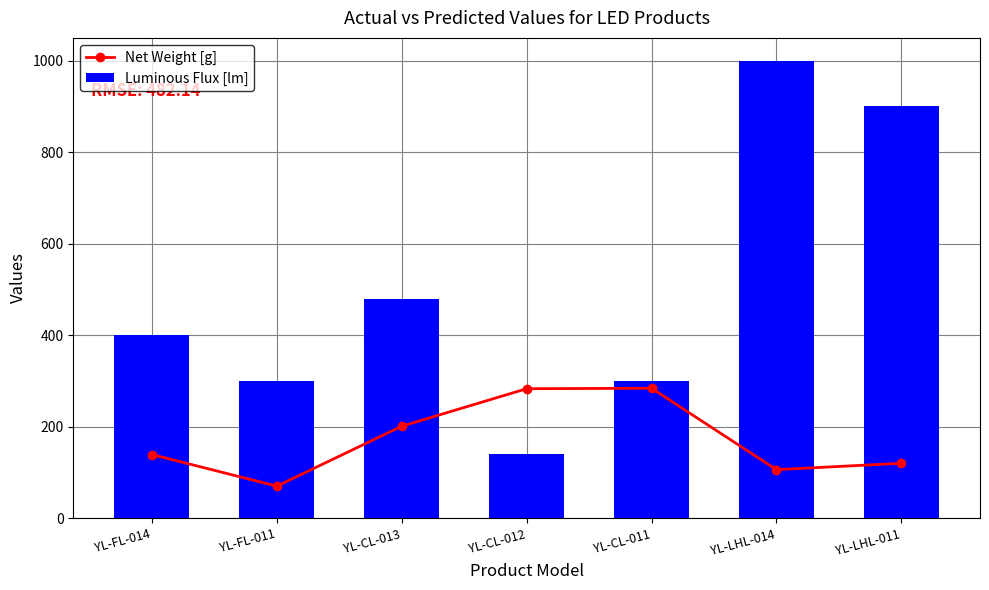

Reading left to right, what are all the values shown in this chart?

Net Weight [g]: 139	70	201	283	284	106	120
Luminous Flux [lm]: 400	300	480	140	300	1000	900